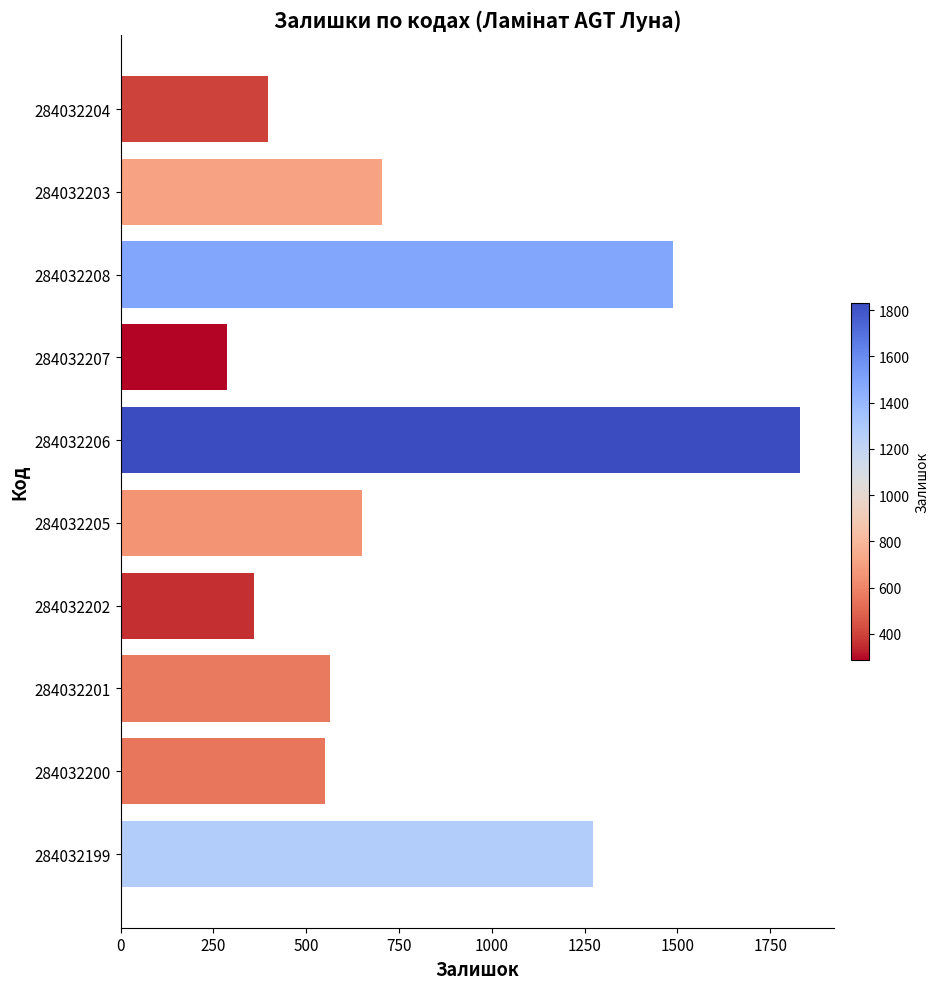

What is the average value?

810